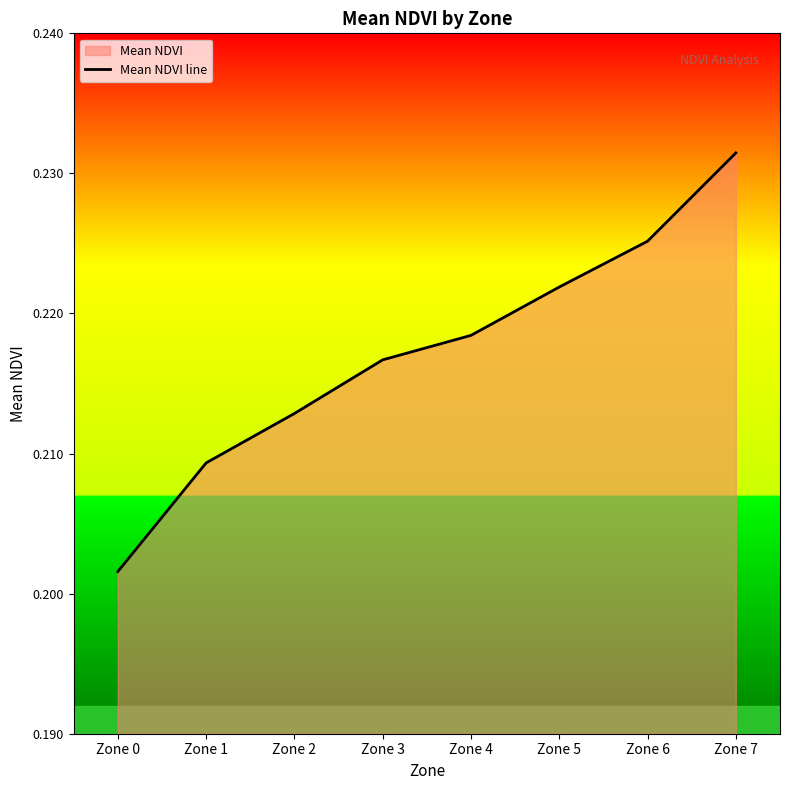

Rank the categories by value from highest to lowest.

Zone 7, Zone 6, Zone 5, Zone 4, Zone 3, Zone 2, Zone 1, Zone 0